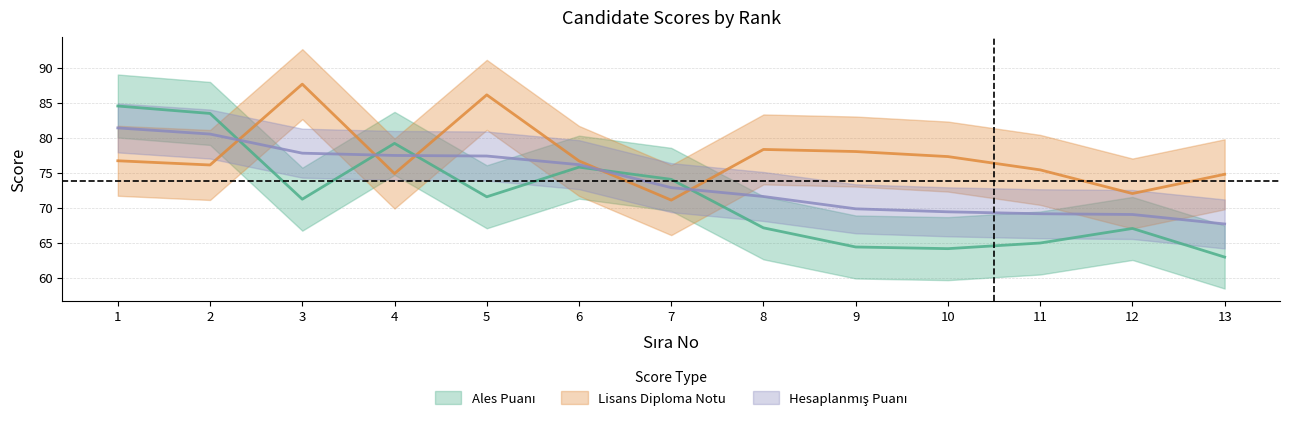

What are all the series names shown in the legend?

Ales Puanı, Lisans Diploma Notu, Hesaplanmış Puanı